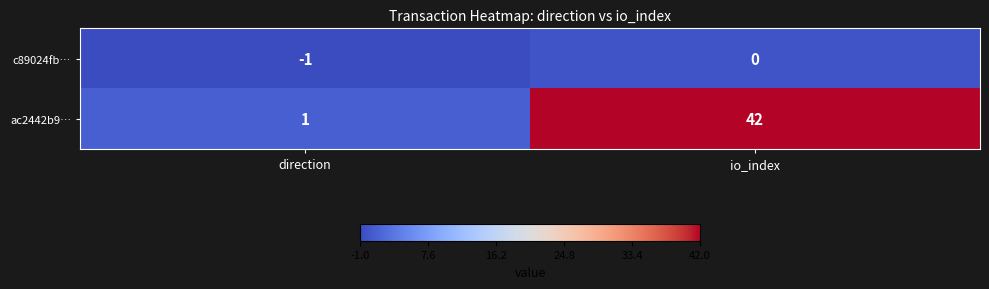

What is the difference between the highest and lowest values at io_index?

42